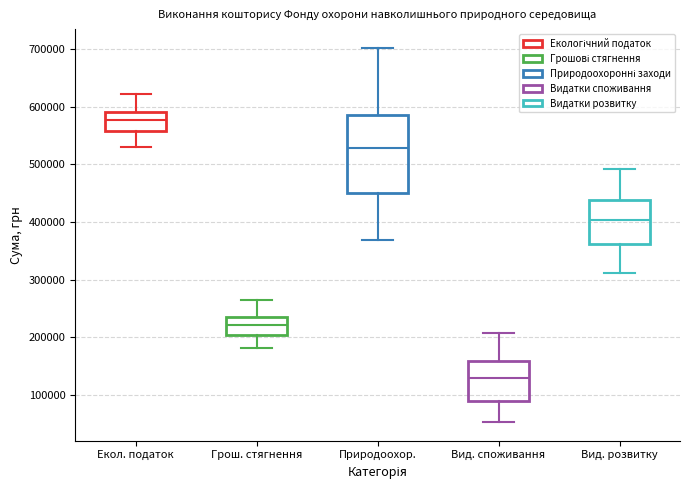

Reading left to right, read every box against the y-axis: the position of its median line, the range the box covers, and the ends of its whiskers. The values are not printed on the chart, so give them approximately, as read against the axis.

Екол. податок: median 580000, box 560000 to 590000, whiskers 530000 to 620000
Грош. стягнення: median 220000, box 200000 to 240000, whiskers 180000 to 270000
Природоохор.: median 530000, box 450000 to 590000, whiskers 370000 to 700000
Вид. споживання: median 130000, box 90000 to 160000, whiskers 50000 to 210000
Вид. розвитку: median 400000, box 360000 to 440000, whiskers 310000 to 490000